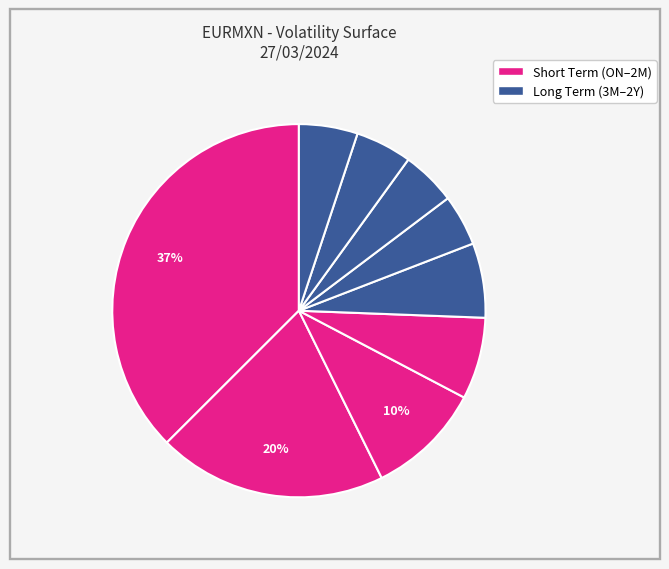

Count the number of slices in the pie.

9